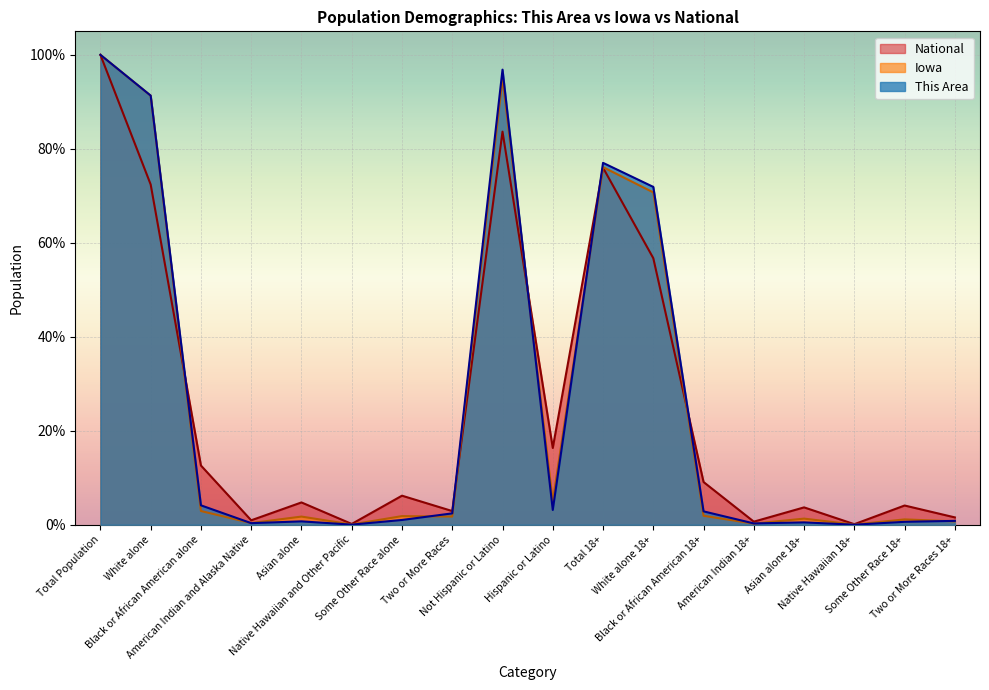

How many times do National and This Area cross each other?

5